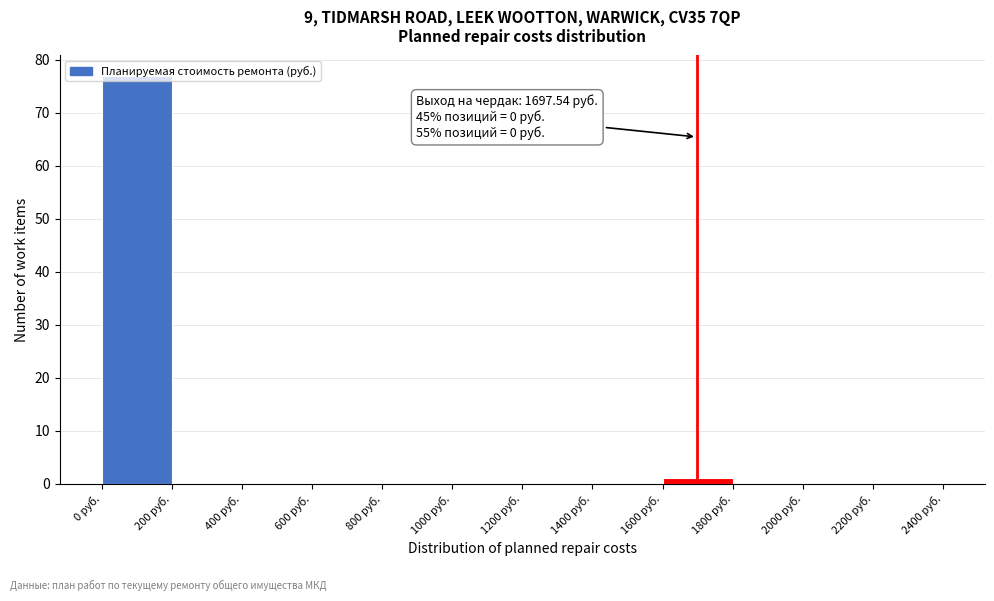

Which range on the x-axis has the tallest bar?

0 to 200